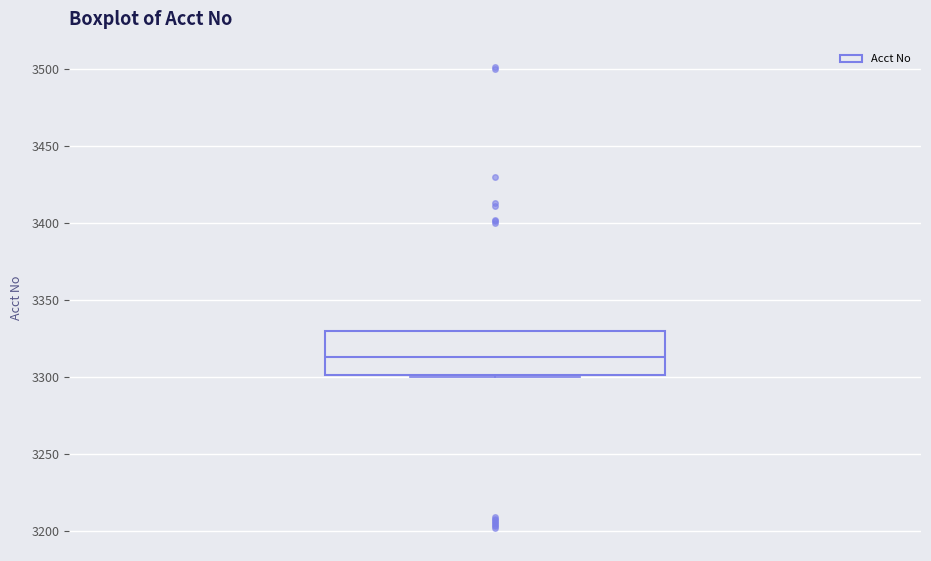

Transcribe this box plot: give where the median line is, the range the box spans, and where the two whiskers end, as read against the y-axis. The values are not printed on the chart, so give them approximately, as read against the axis.

median 3315, box 3300 to 3330, whiskers 3300 to 3330